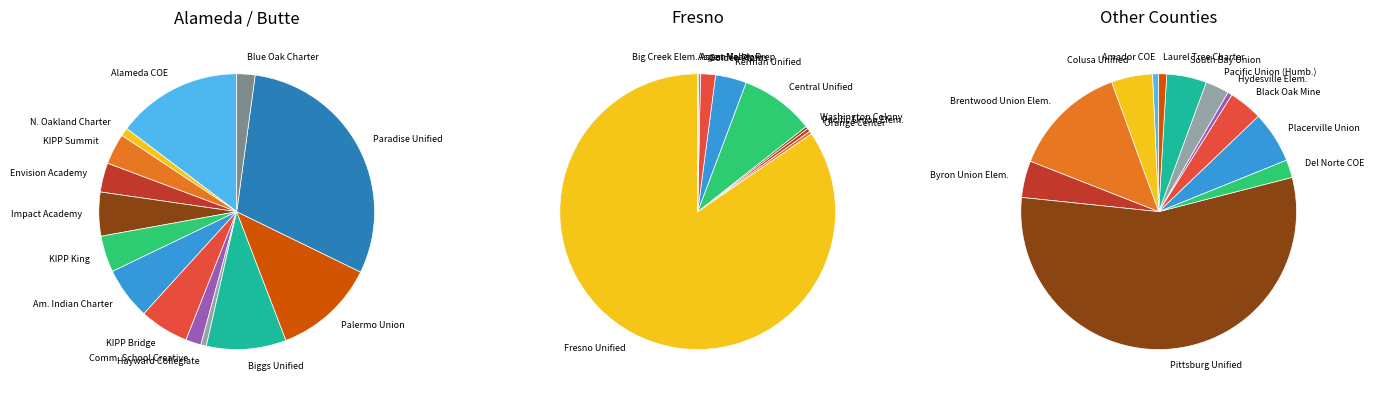

Which category has the smallest portion of the pie?

Amador